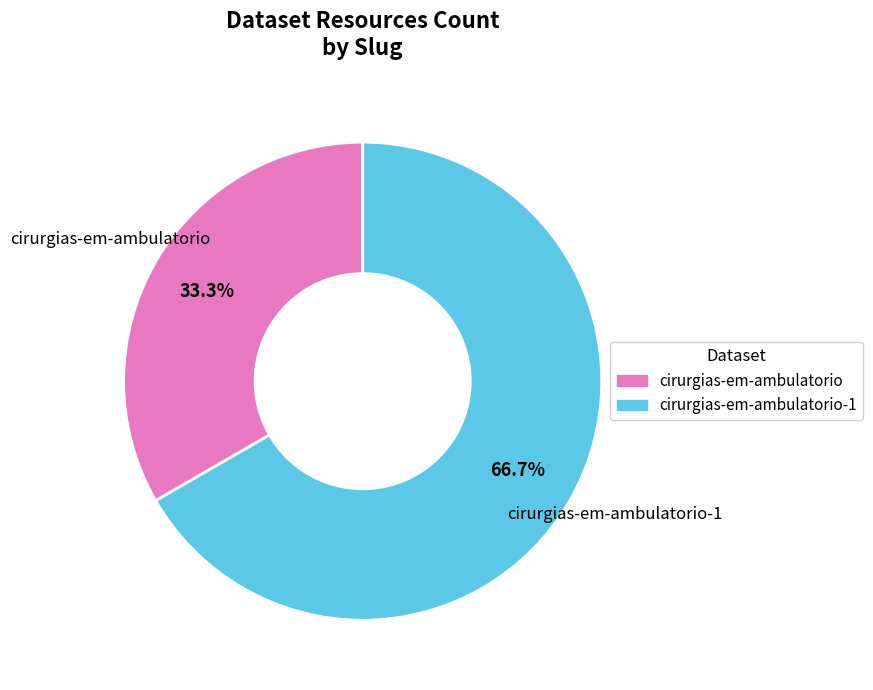

Approximately how many times larger is the value at cirurgias-em-ambulatorio-1 compared to cirurgias-em-ambulatorio?

2.0